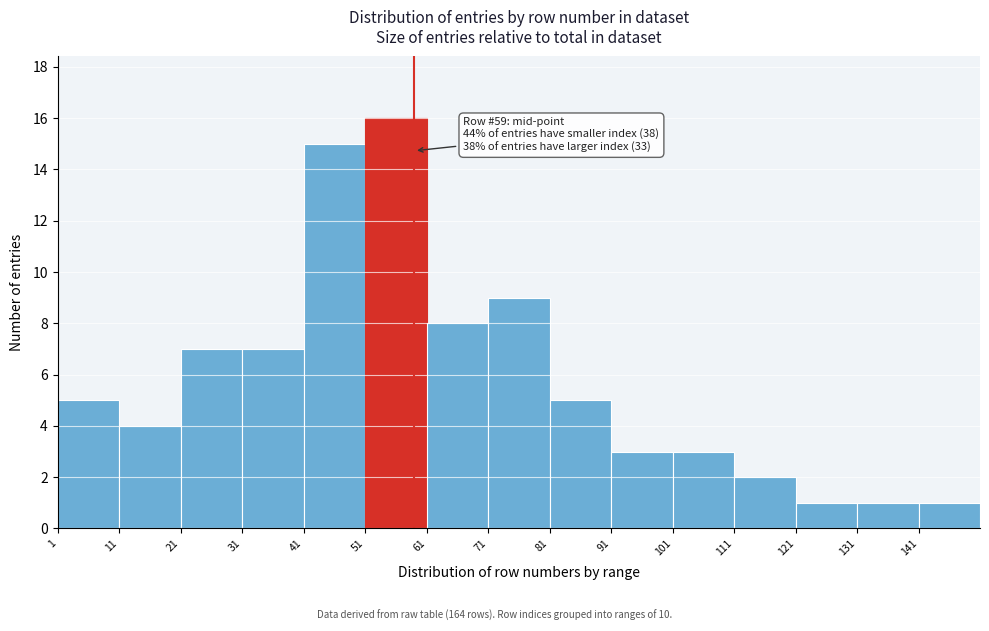

Which range on the x-axis has the tallest bar?

51 to 61